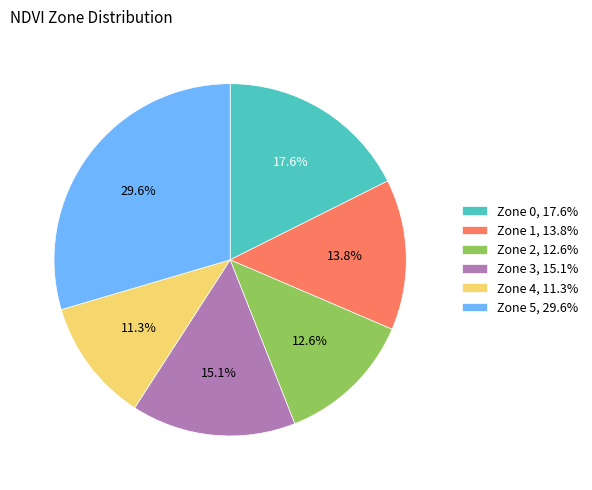

Which category has the biggest portion of the pie?

Zone 5